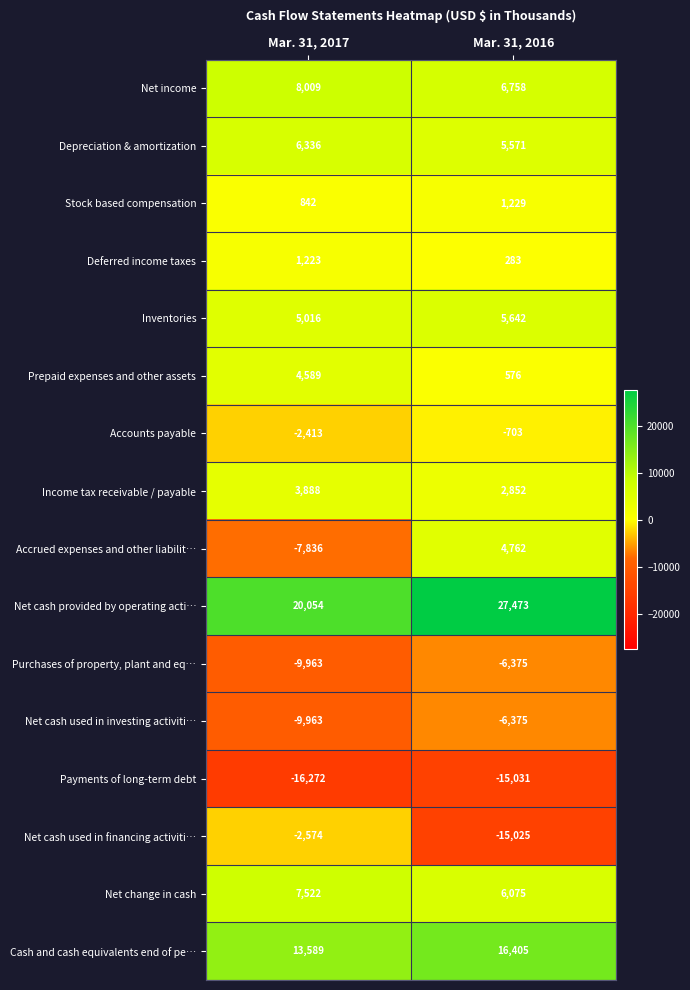

The value of Net change in cash at Mar. 31, 2017 is 3651. True or false?

False